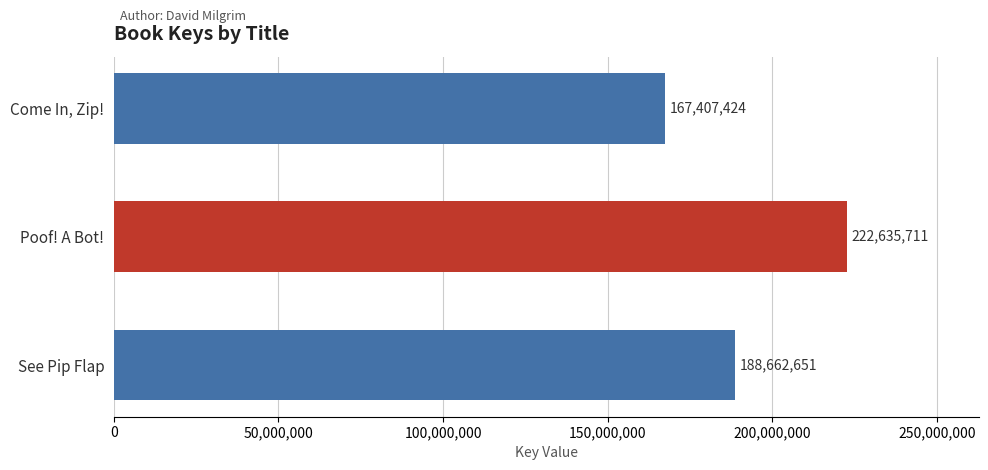

List the labels in order of value, smallest first.

Come In, Zip!, See Pip Flap, Poof! A Bot!